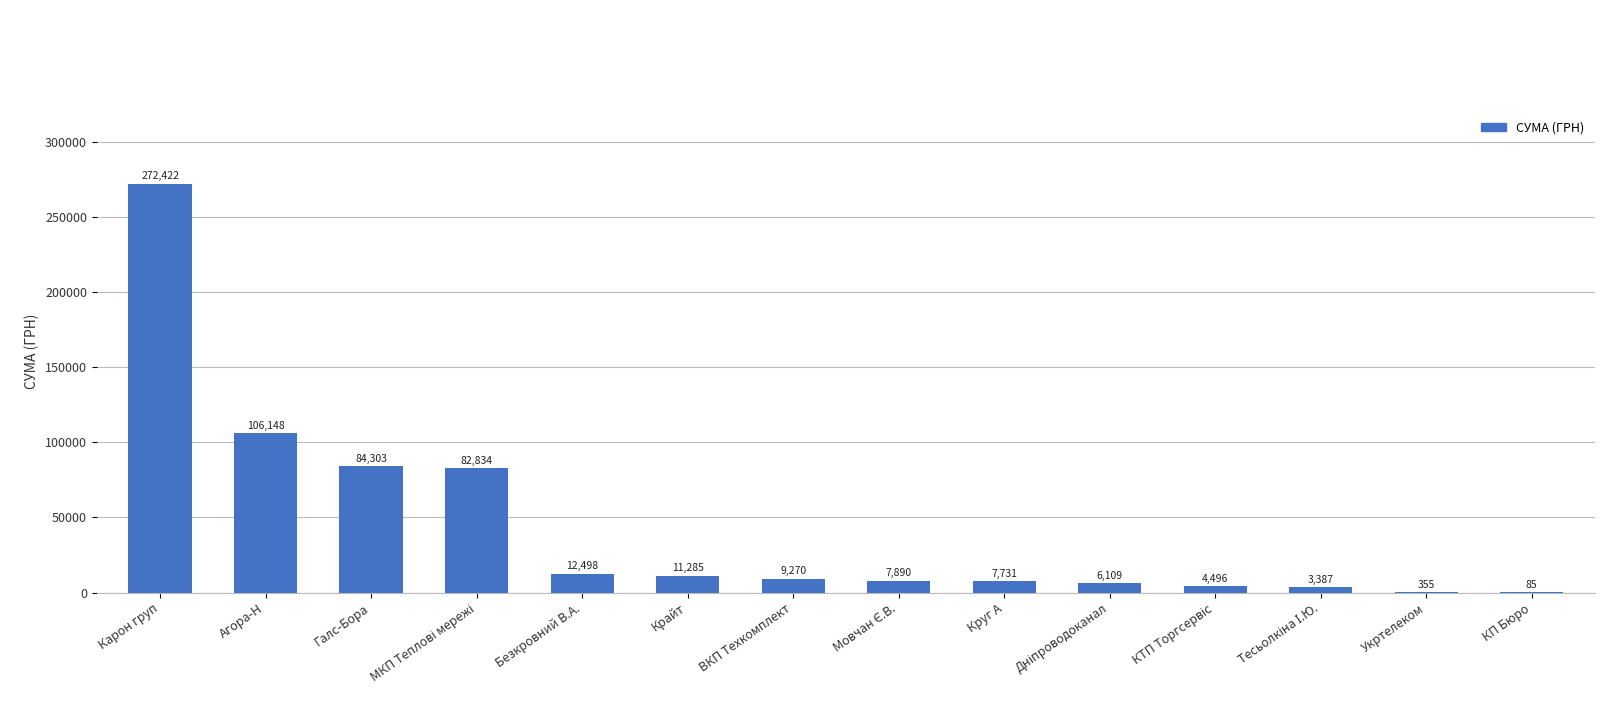

What is the sum of all values?

608812.7